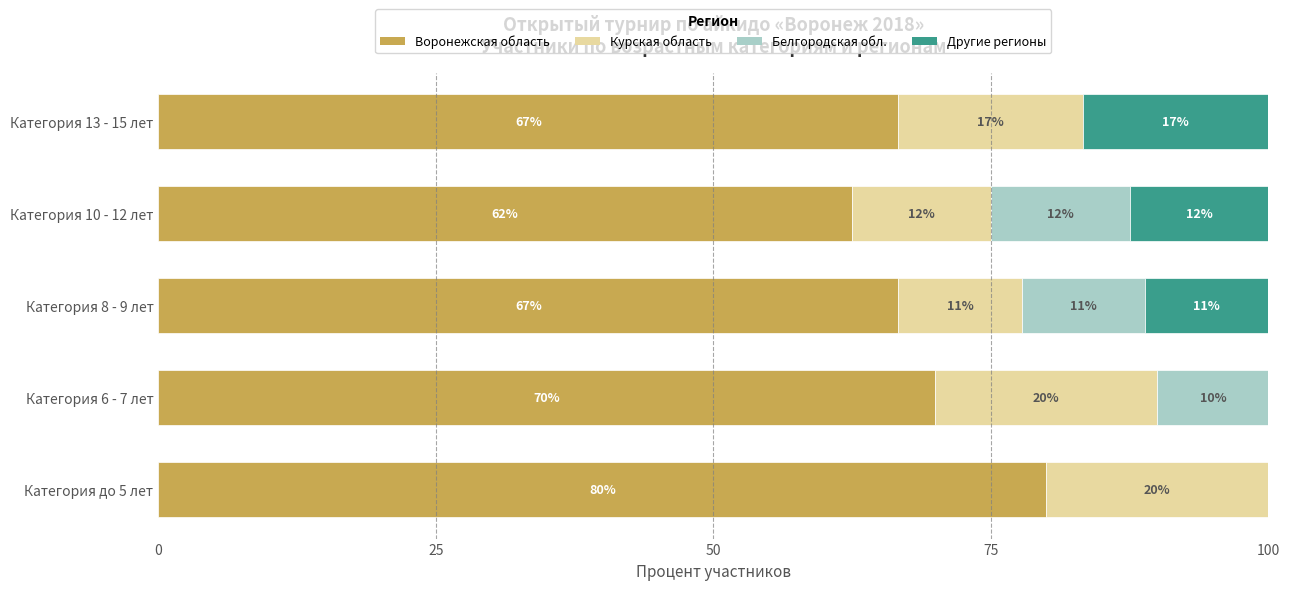

What are all the series names shown in the legend?

Воронежская область, Курская область, Белгородская обл., Другие регионы